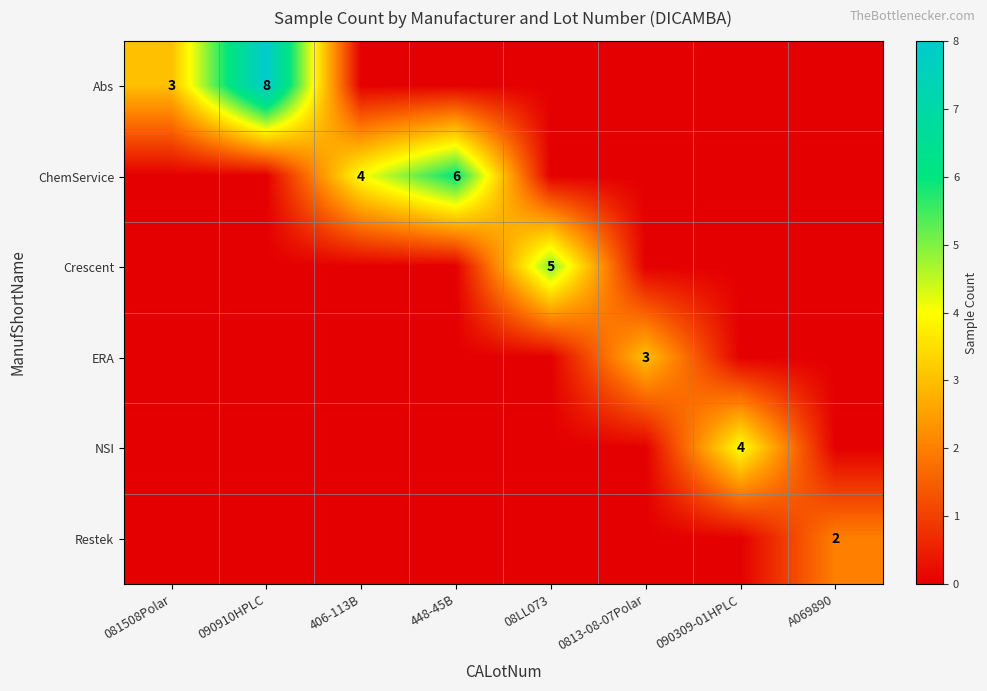

How many distinct data groups are displayed?

6